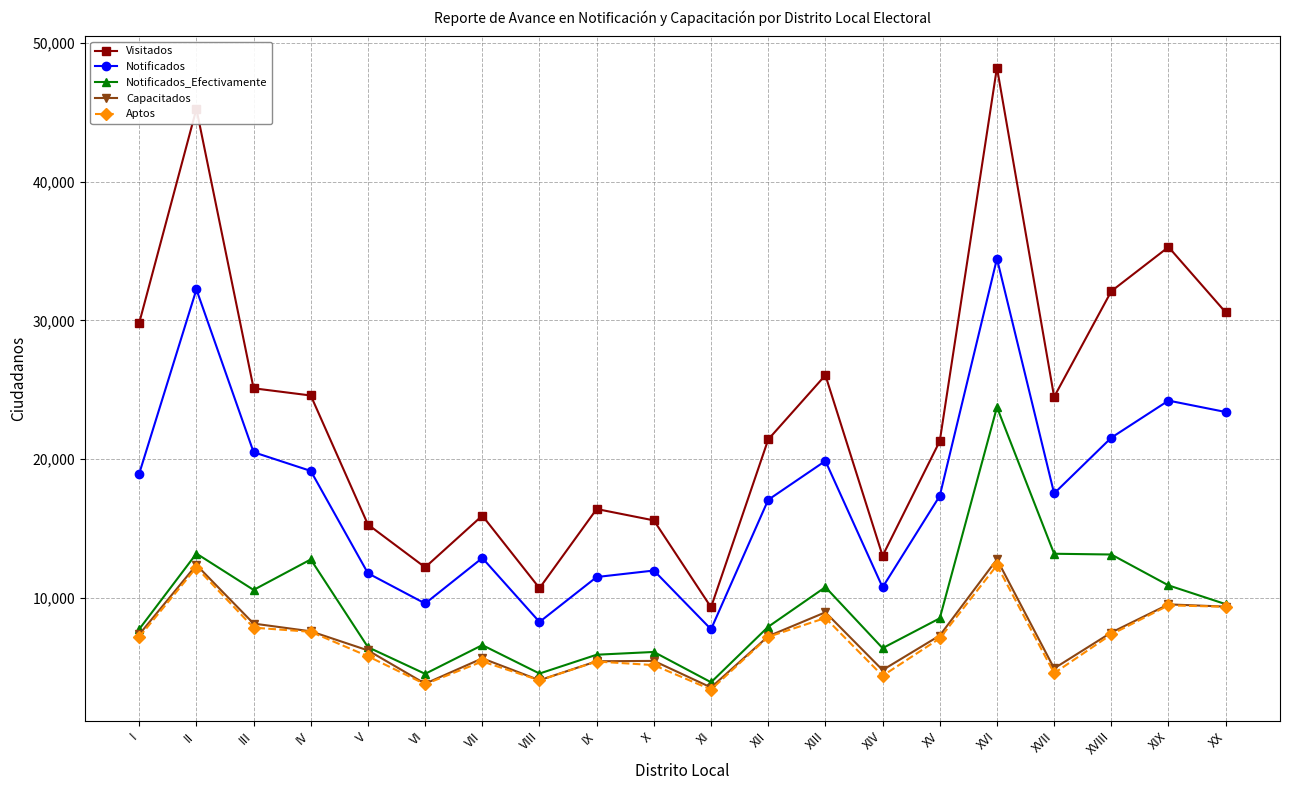

At which category does Visitados reach its first local valley?

VI